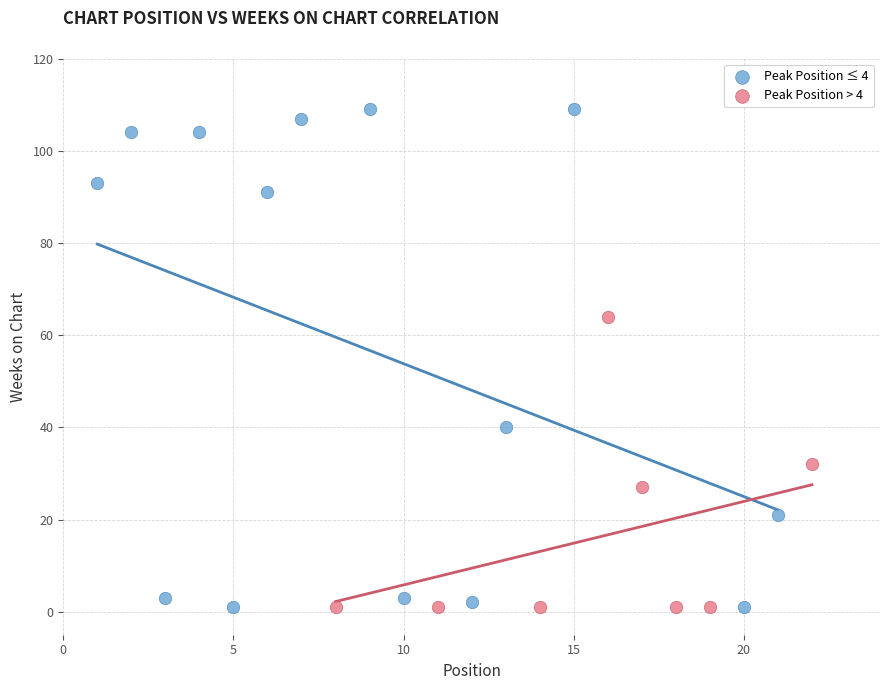

Which series has the widest spread of Y values?

Peak Position ≤ 4